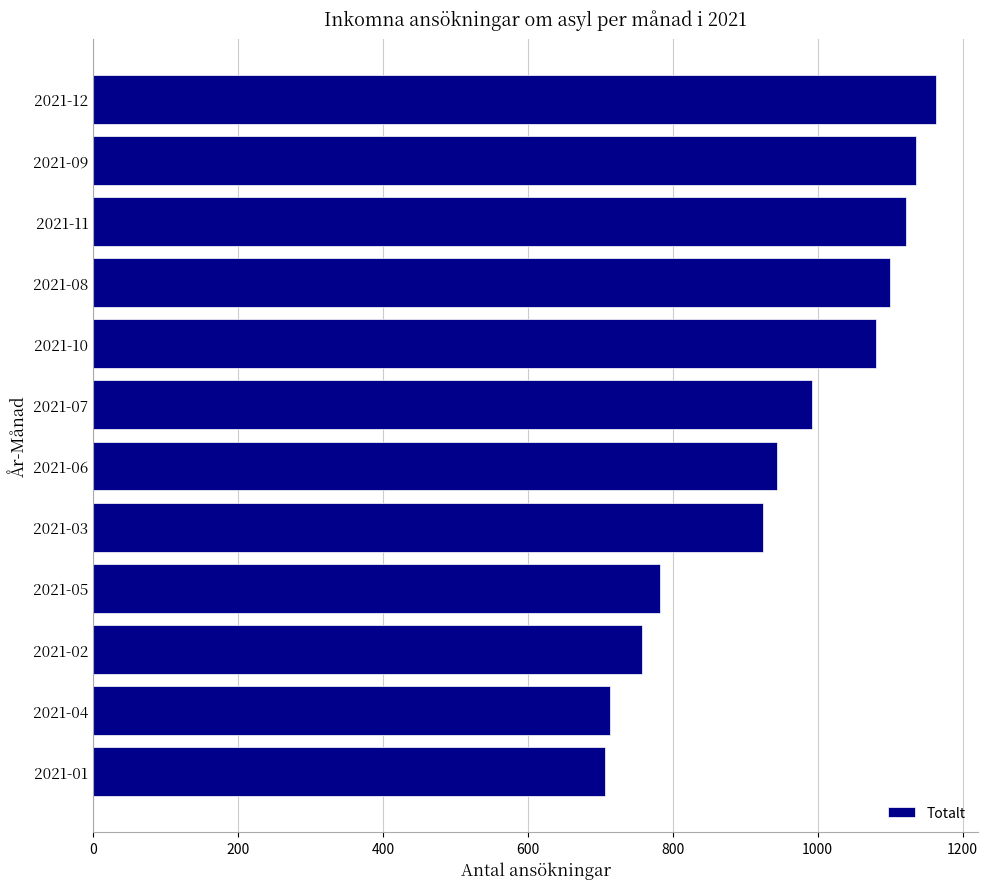

What is the minimum value shown in the chart?

706